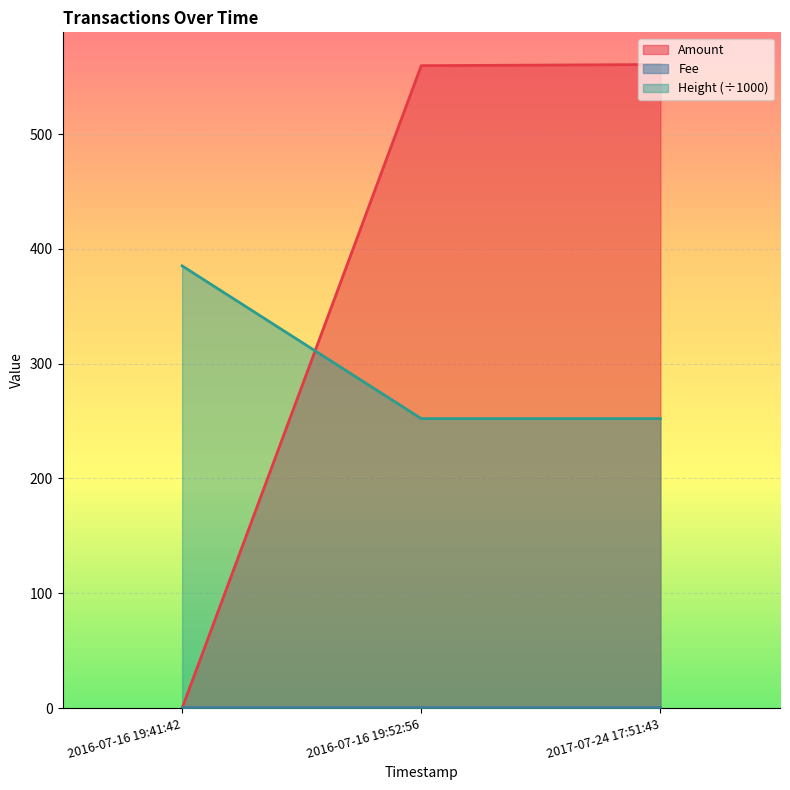

What is the label of the 3rd point from the right?

2016-07-16 19:41:42